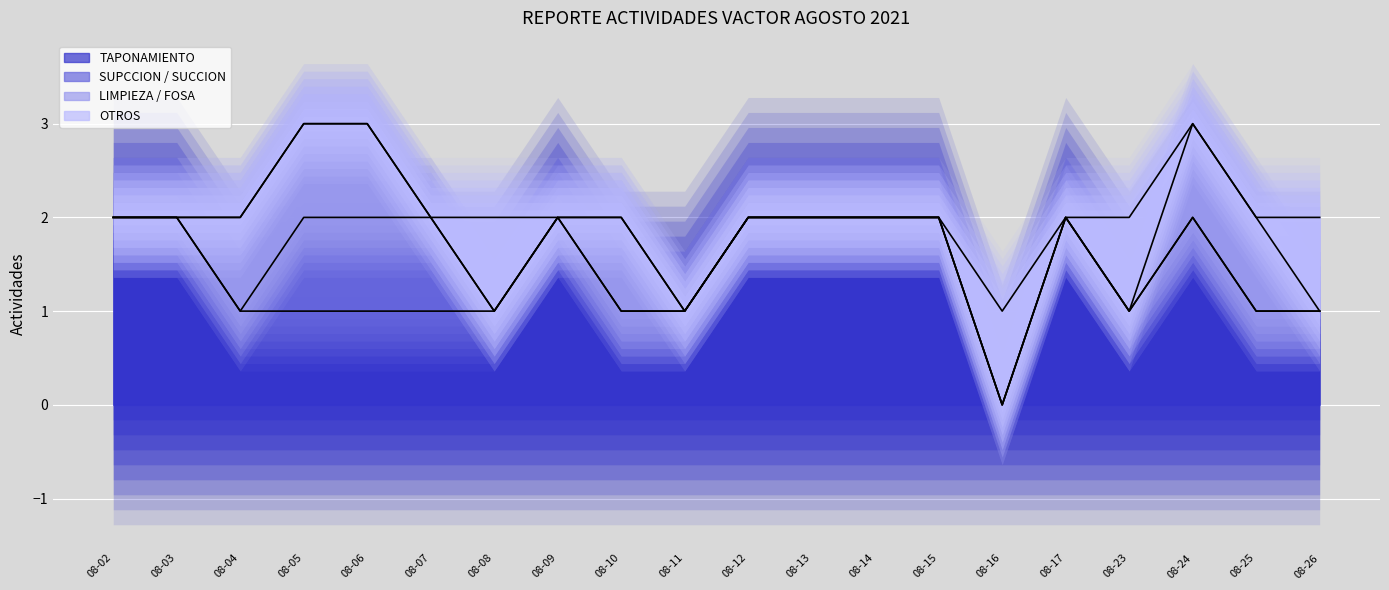

Which category has the highest value in the OTROS series?

2021-08-08